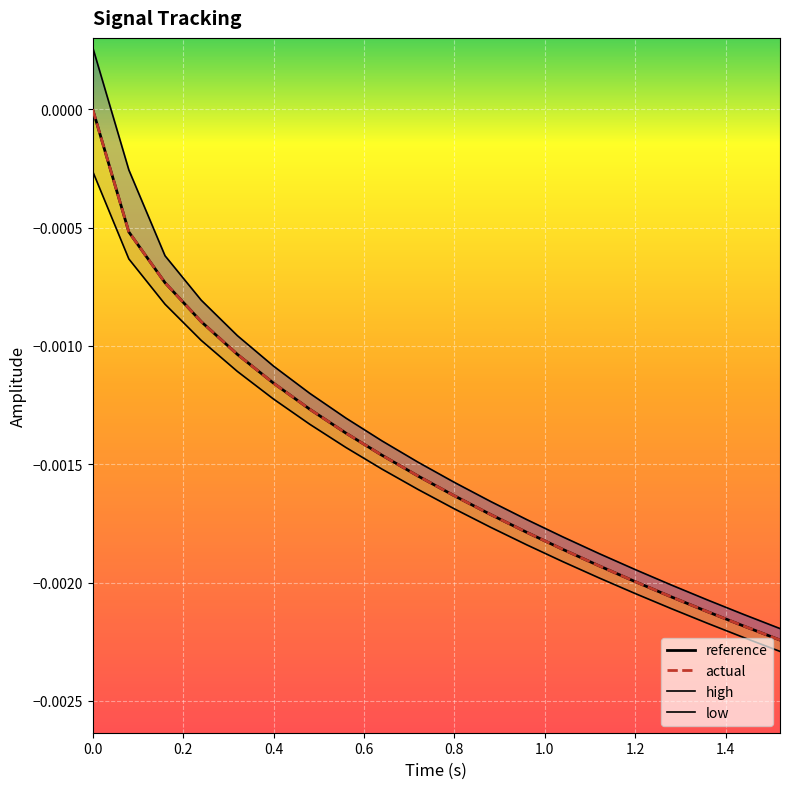

At how many categories does at least one series exceed 0?

1